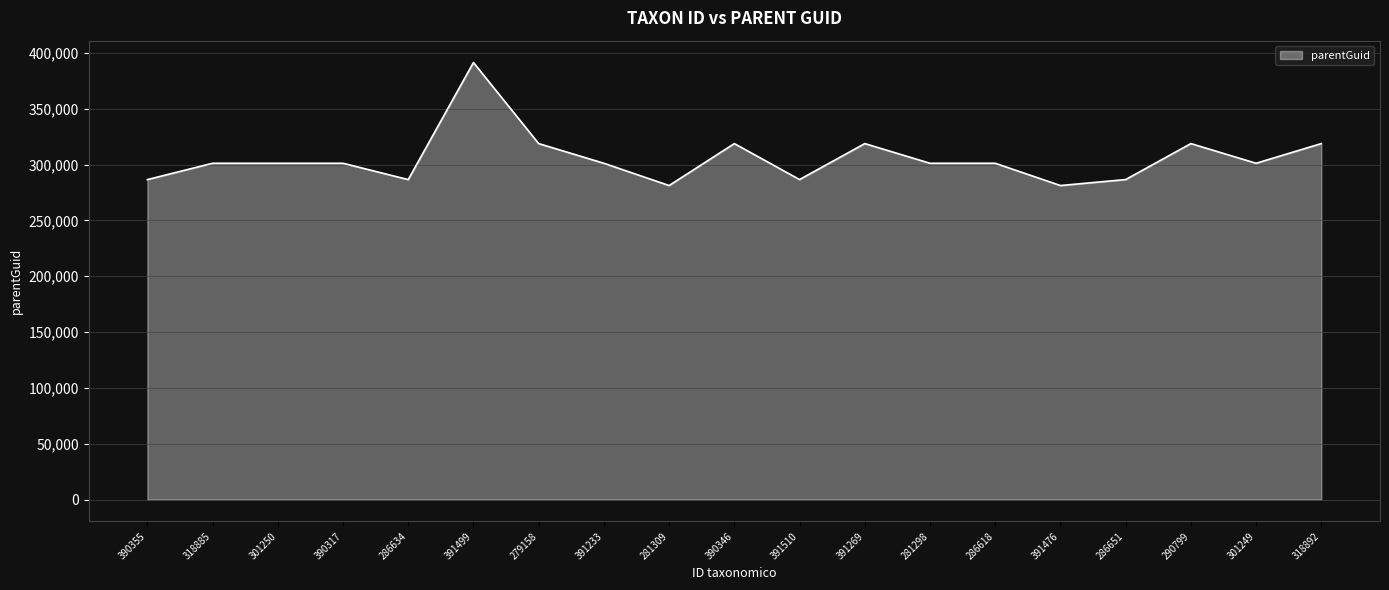

What is the change in value from 318885 to 301249?

-5